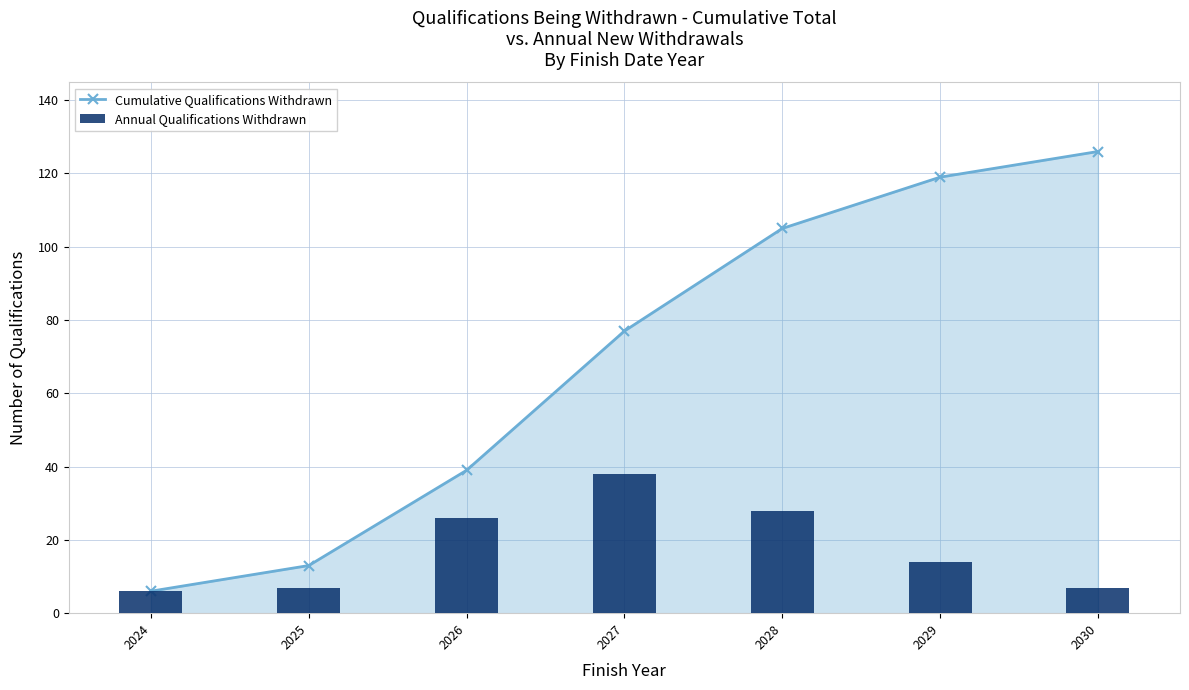

Does the chart contain stacked bars?

No